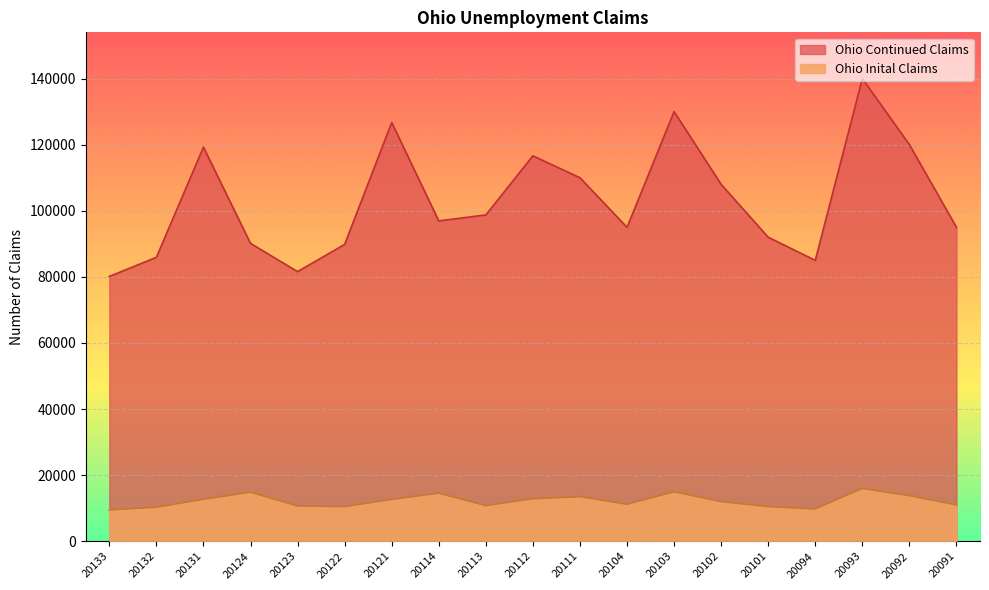

Rank the series by their maximum value, from highest to lowest.

Ohio Continued Claims, Ohio Inital Claims